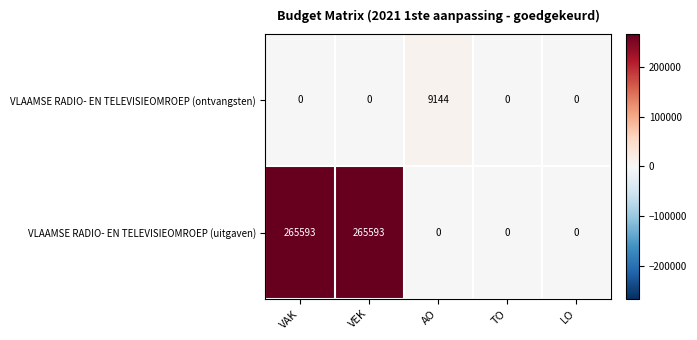

Reading left to right, what are all the values shown in this chart?

VLAAMSE RADIO- EN TELEVISIEOMROEP (ontvangsten): 0	0	9144	0	0
VLAAMSE RADIO- EN TELEVISIEOMROEP (uitgaven): 265593	265593	0	0	0